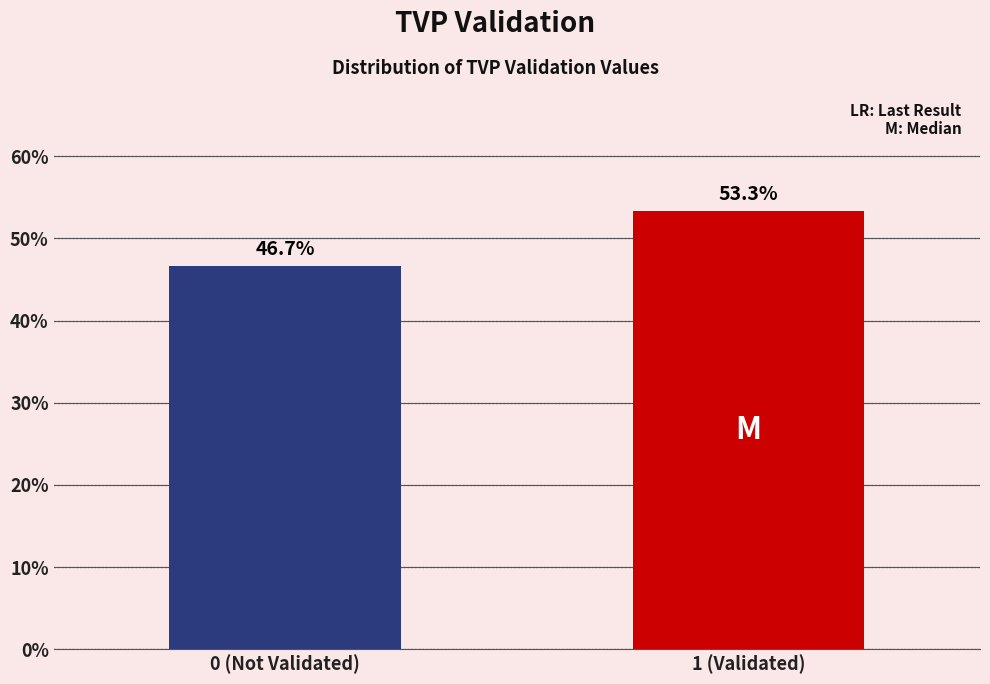

Reading left to right, extract all data points from this chart.

0 (Not Validated)=46.7	1 (Validated)=53.3